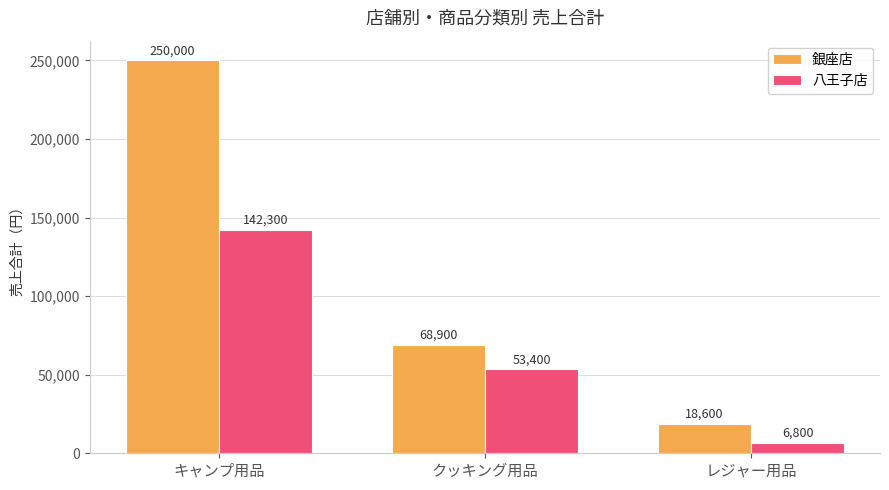

How many bars are there in total?

6